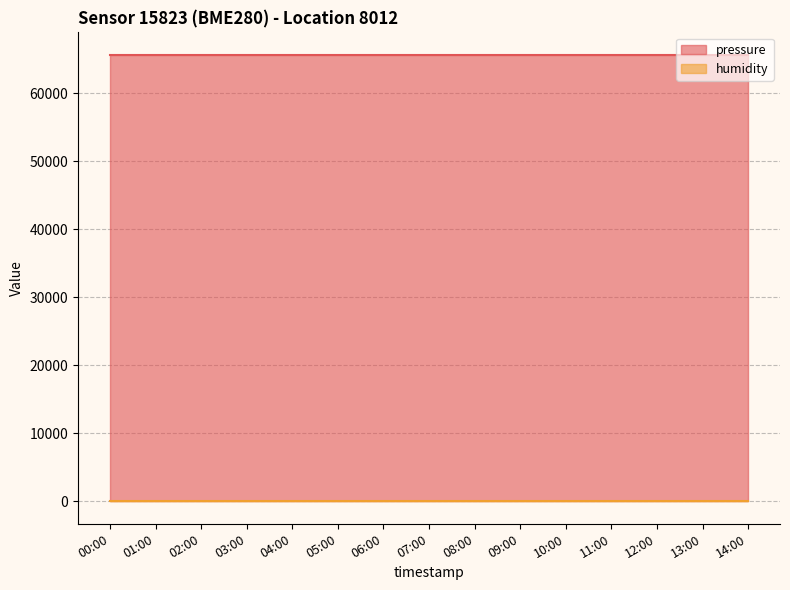

Reading left to right, transcribe all the data shown in this chart.

pressure: 00:00=65634.1	01:00=65634.1	02:00=65634.1	03:00=65634.1	04:00=65634.1	05:00=65634.1	06:00=65634.1	07:00=65634.1	08:00=65634.1	09:00=65634.1	10:00=65634.1	11:00=65634.1	12:00=65634.1	13:00=65634.1	14:00=65634.1
humidity: 00:00=100.0	01:00=100.0	02:00=100.0	03:00=100.0	04:00=100.0	05:00=100.0	06:00=100.0	07:00=100.0	08:00=100.0	09:00=100.0	10:00=100.0	11:00=100.0	12:00=100.0	13:00=100.0	14:00=100.0